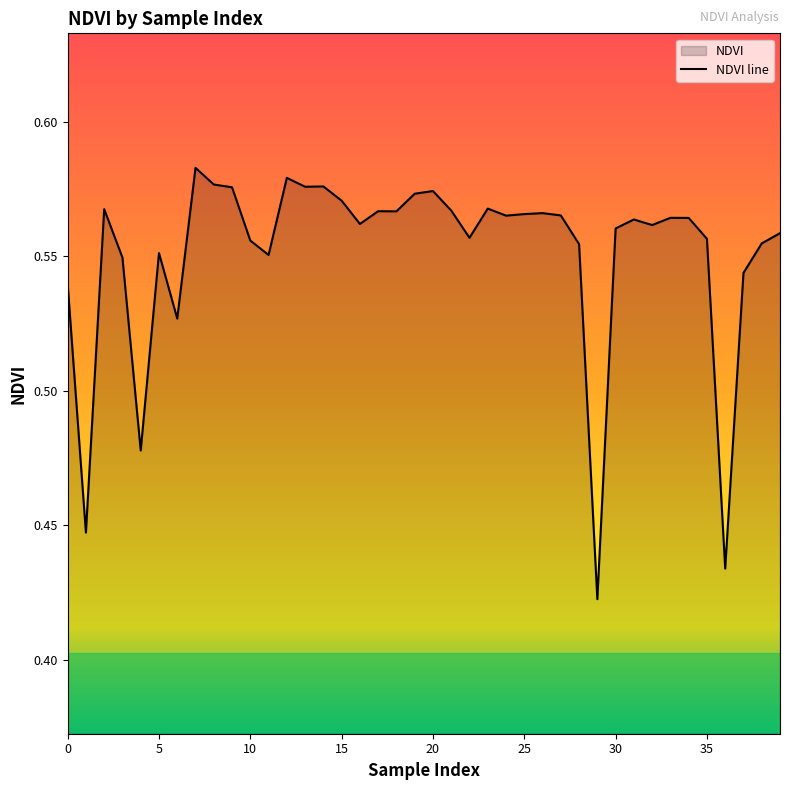

How many distinct data groups are displayed?

1